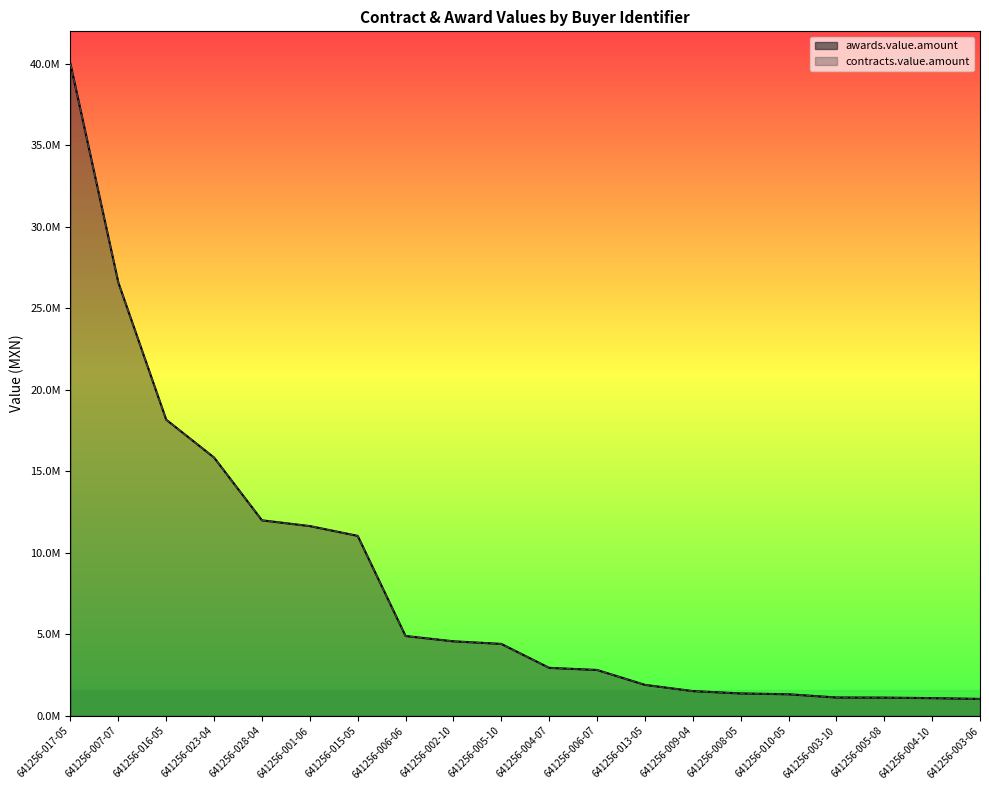

At which category does the chart reach its minimum across all series?

641256-003-06